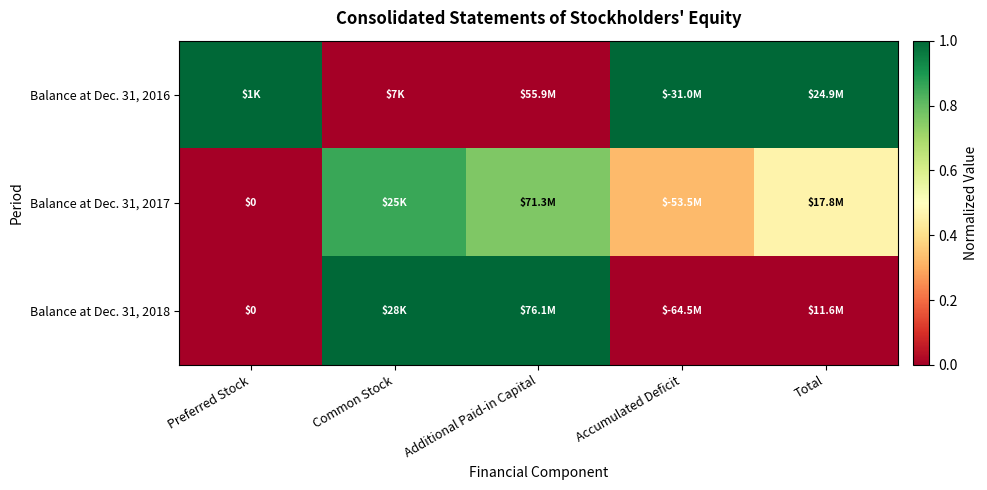

Is it true that Balance at Dec. 31, 2017 equals 0.0 at Preferred Stock?

True